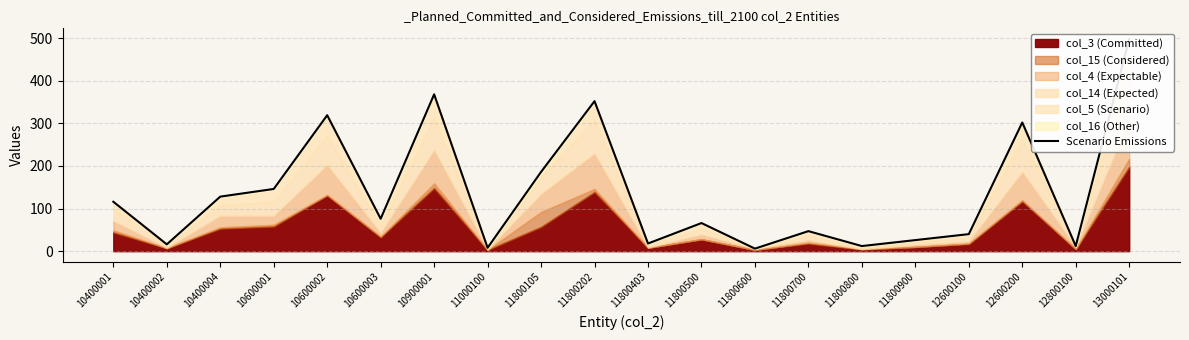

What is the ratio of the value at 12600100 to the value at 11800700?

0.9